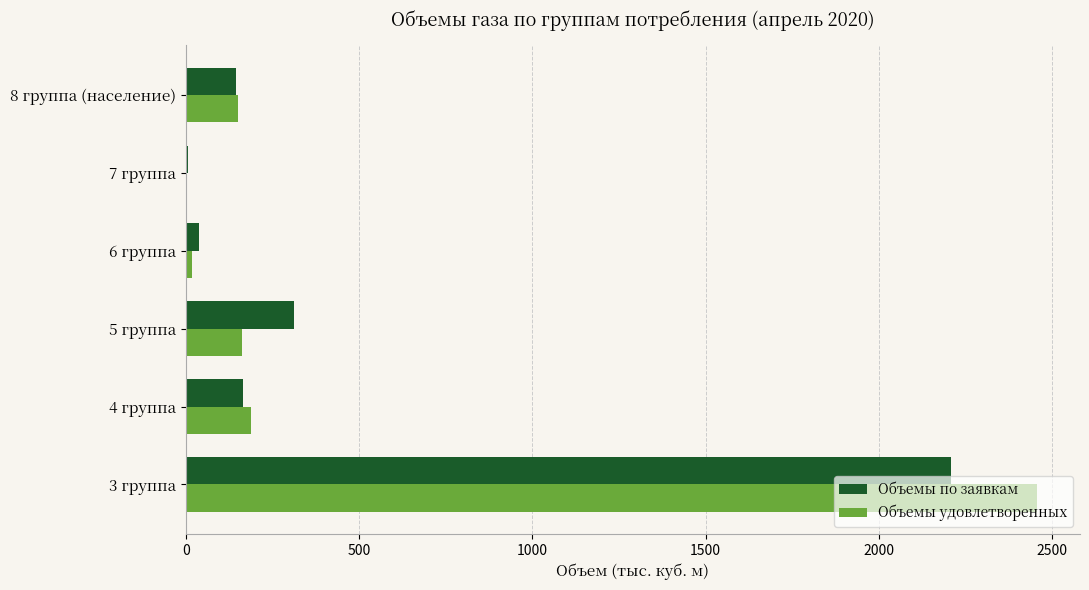

What is the total value across all series at 5 группа?

475.7